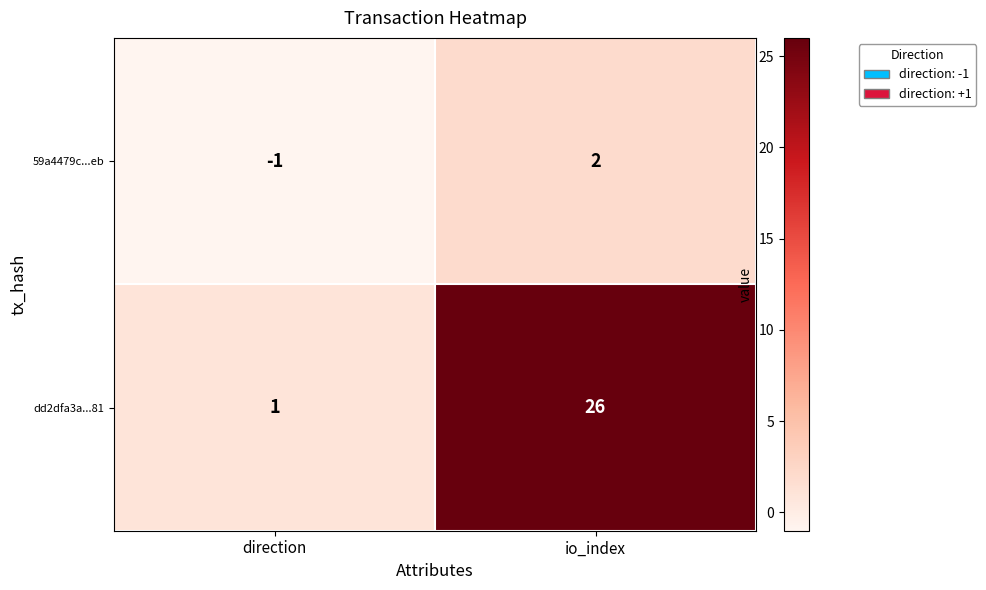

List the series in order of their peak value, lowest first.

59a4479c...eb, dd2dfa3a...81